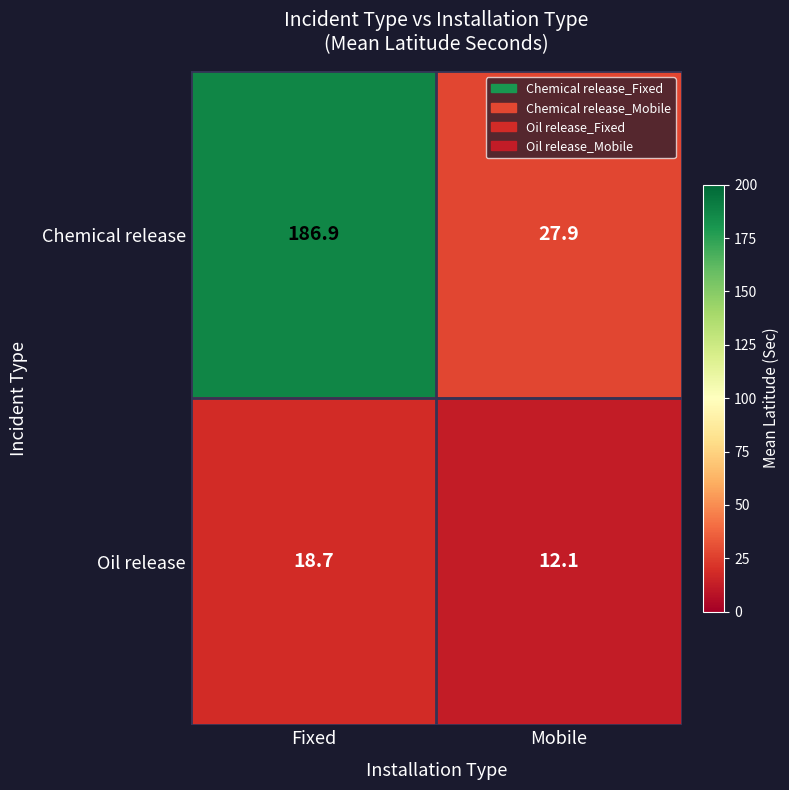

Rank the series by their average value, from highest to lowest.

Chemical release, Oil release